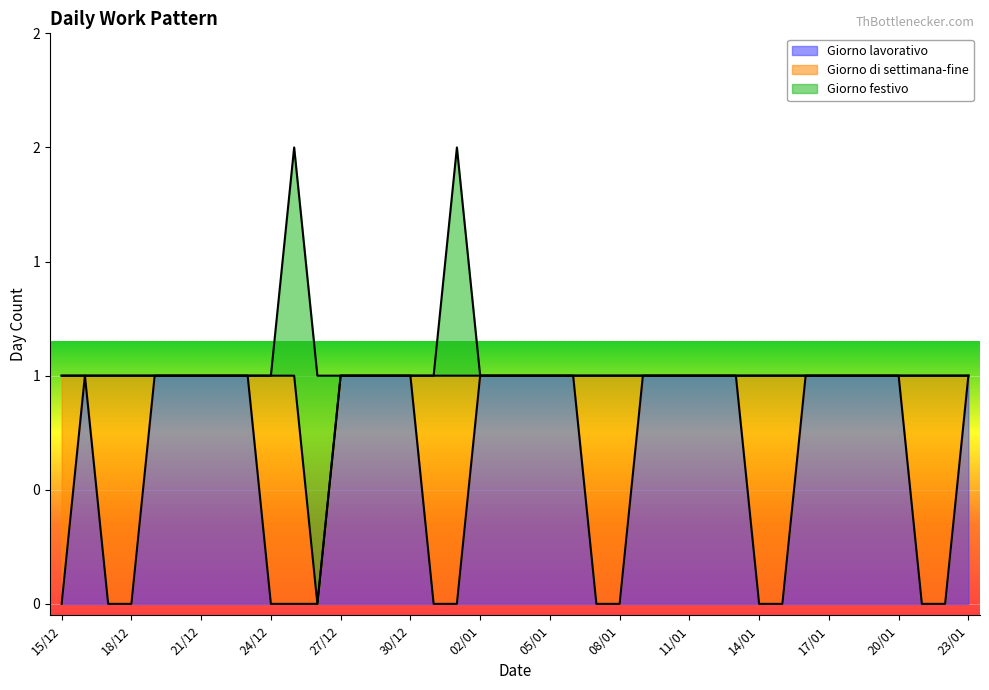

What are all the series names shown in the legend?

Giorno lavorativo, Giorno di settimana-fine, Giorno festivo